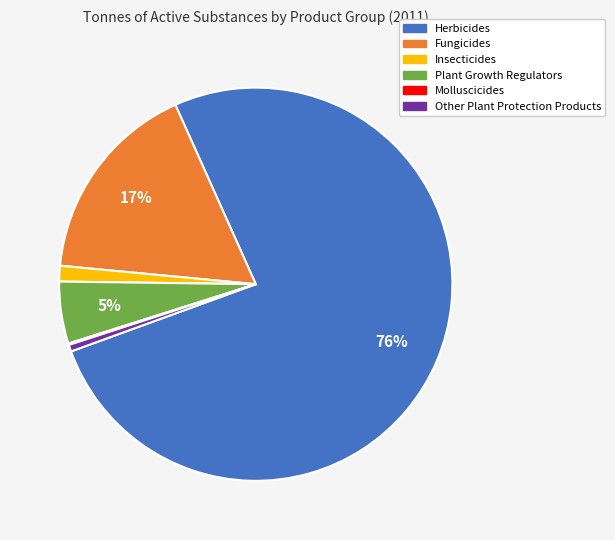

What percentage is the Herbicides slice, to the nearest percent?

76%